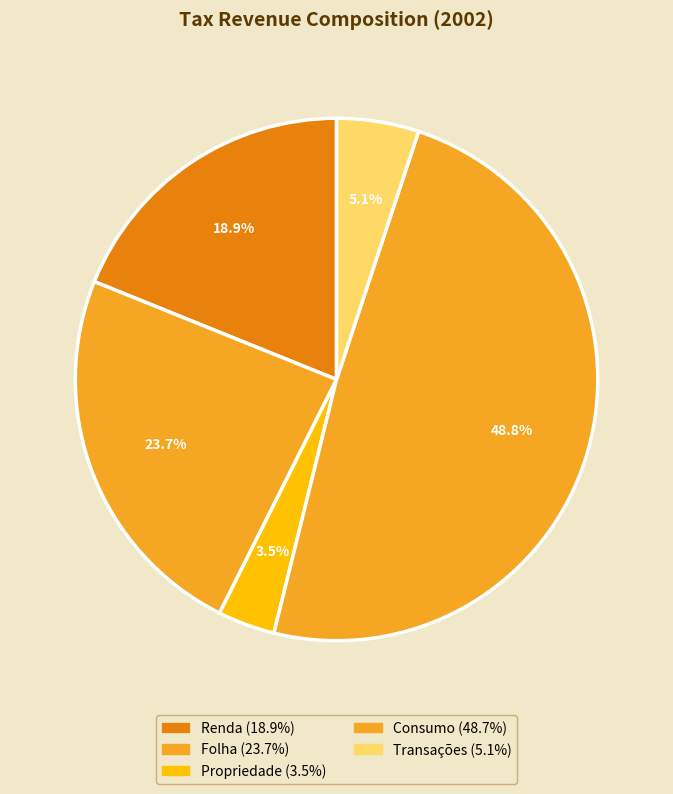

How many segments does this pie chart have?

5